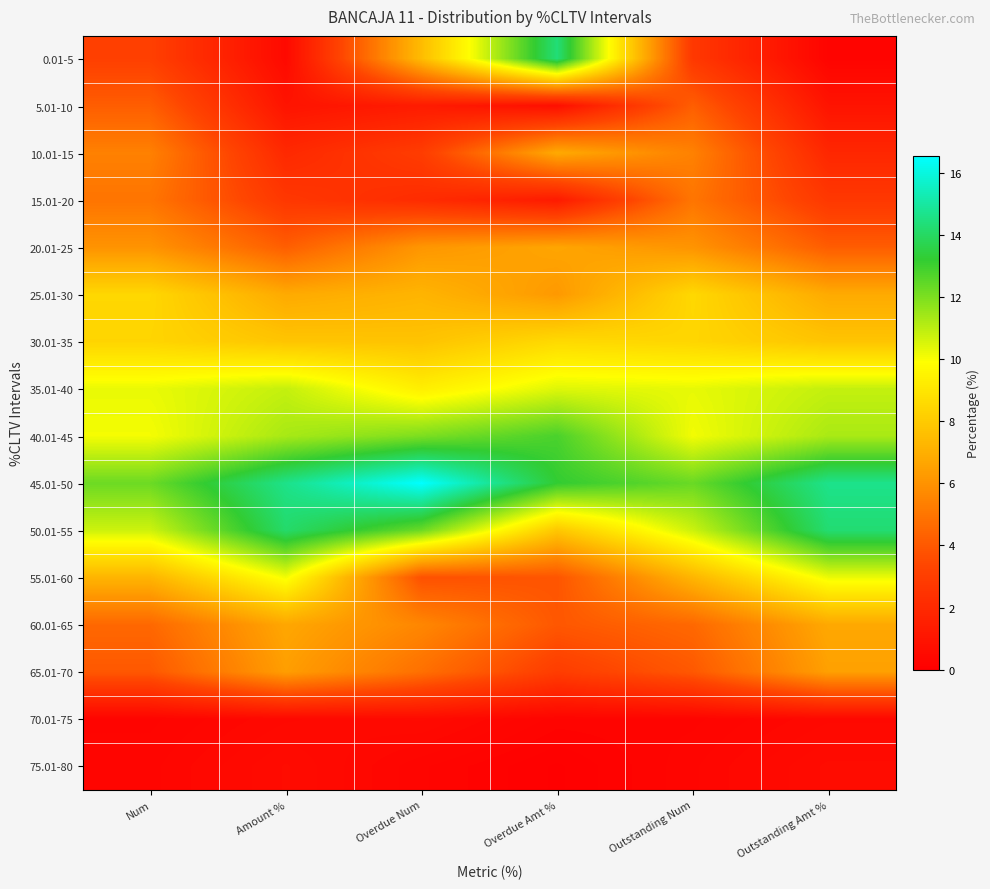

Which has a higher value, Overdue Num or Overdue Amt %?

Overdue Amt %